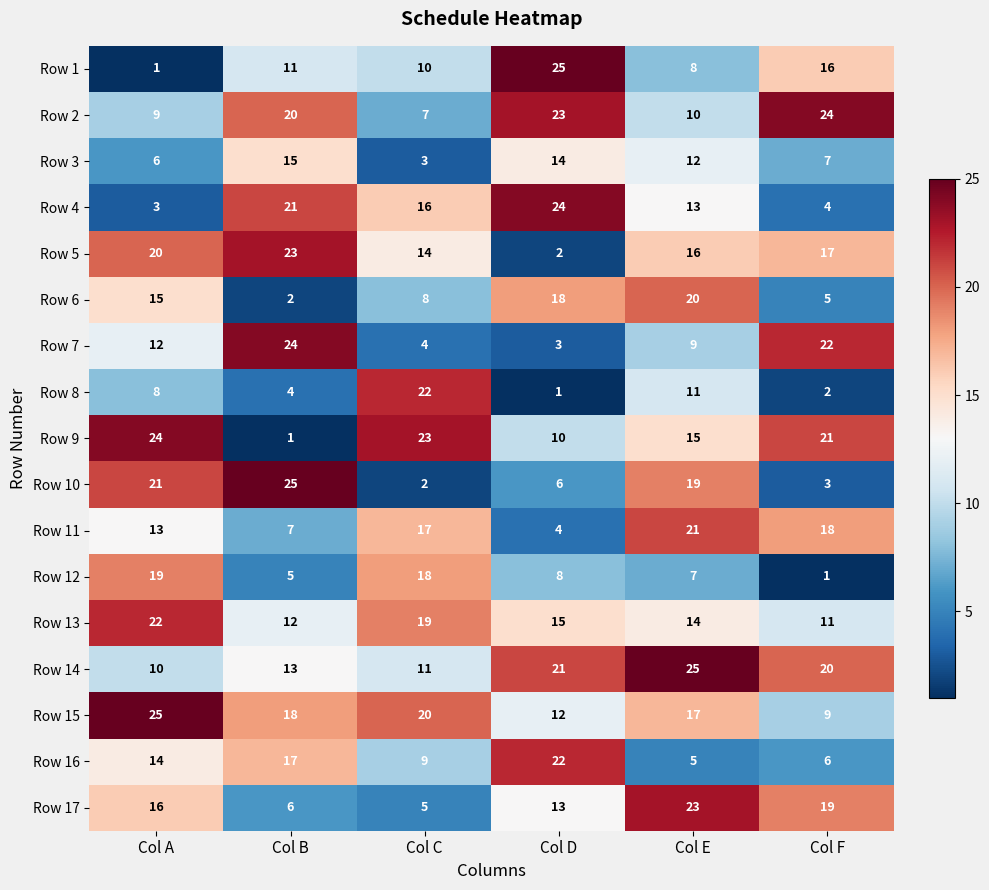

What is the difference between the second highest and minimum values in the Row 8 series?

10